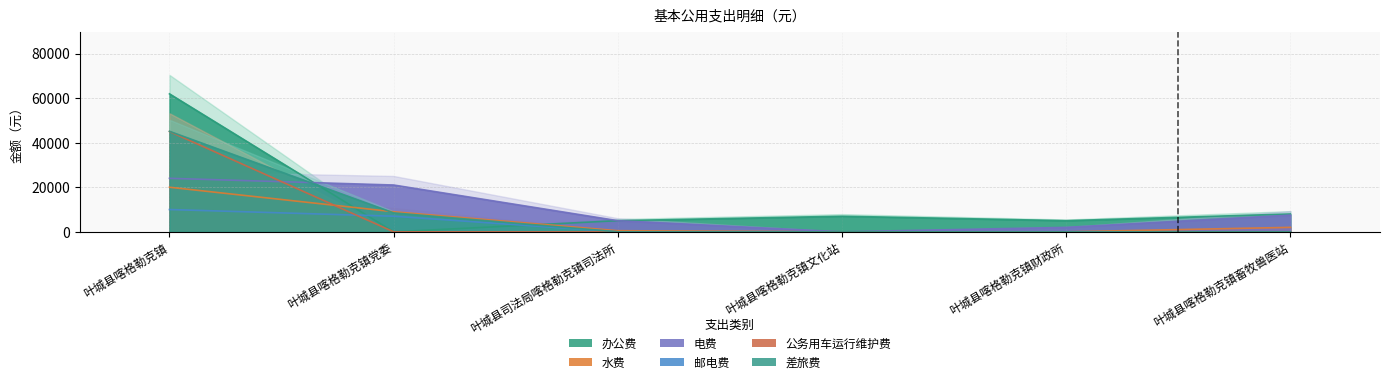

At which label is 电费 closest to 12000?

叶城县喀格勒克镇畜牧兽医站